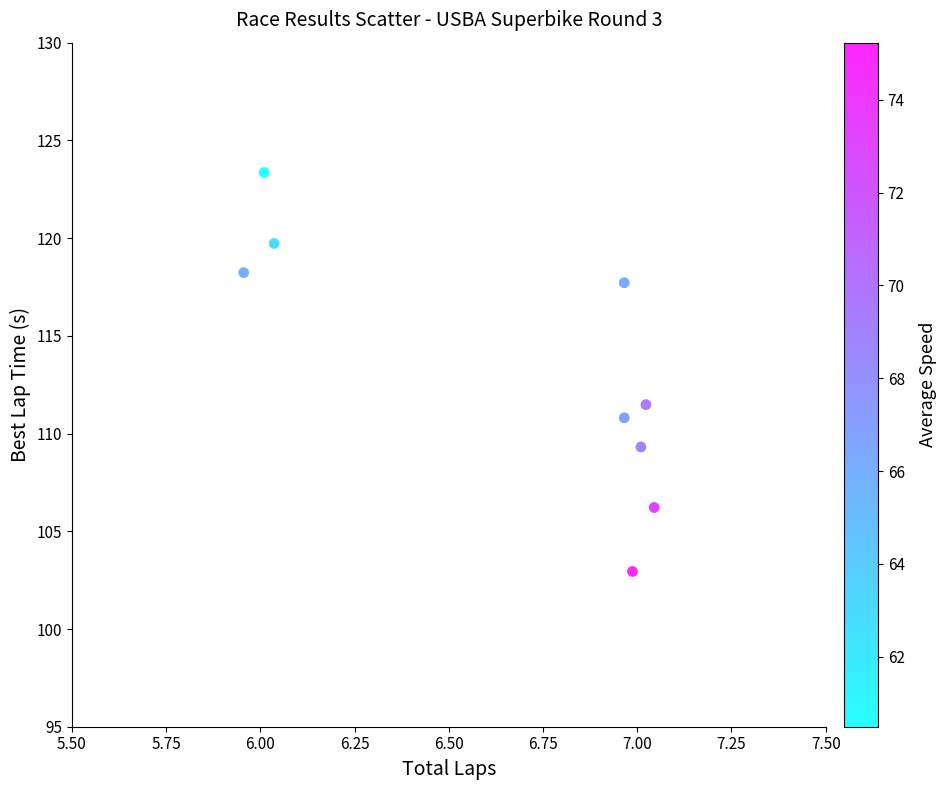

What Y value in the scatter plot is closest to 113?

111.5